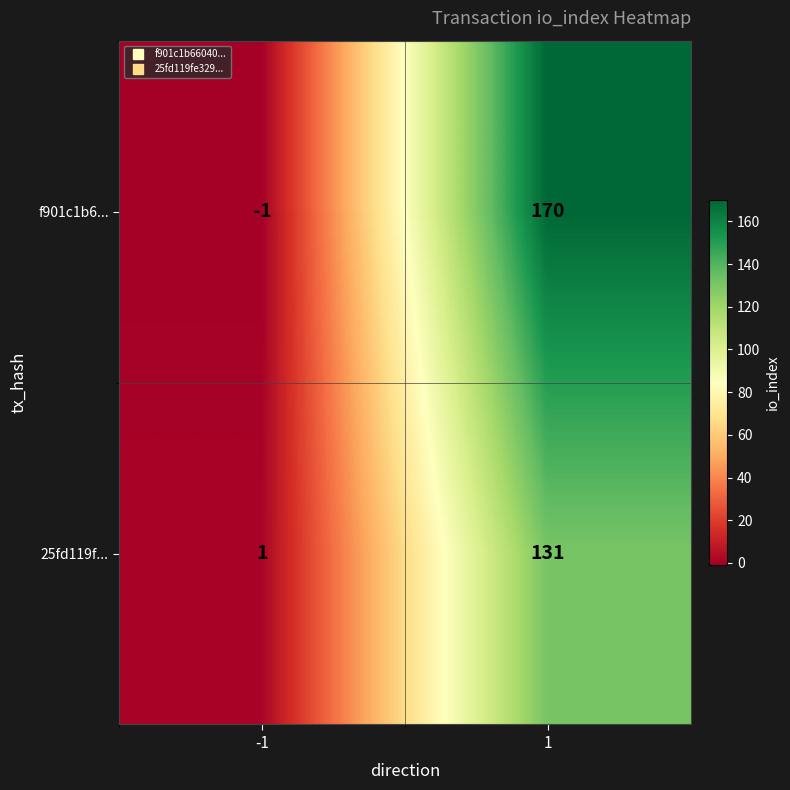

What is the difference between the maximum and minimum values in the f901c1b6... series?

171